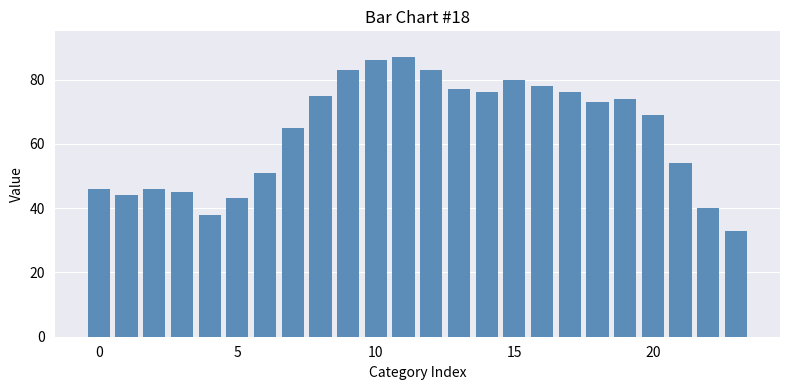

How many data points does each series have?

24